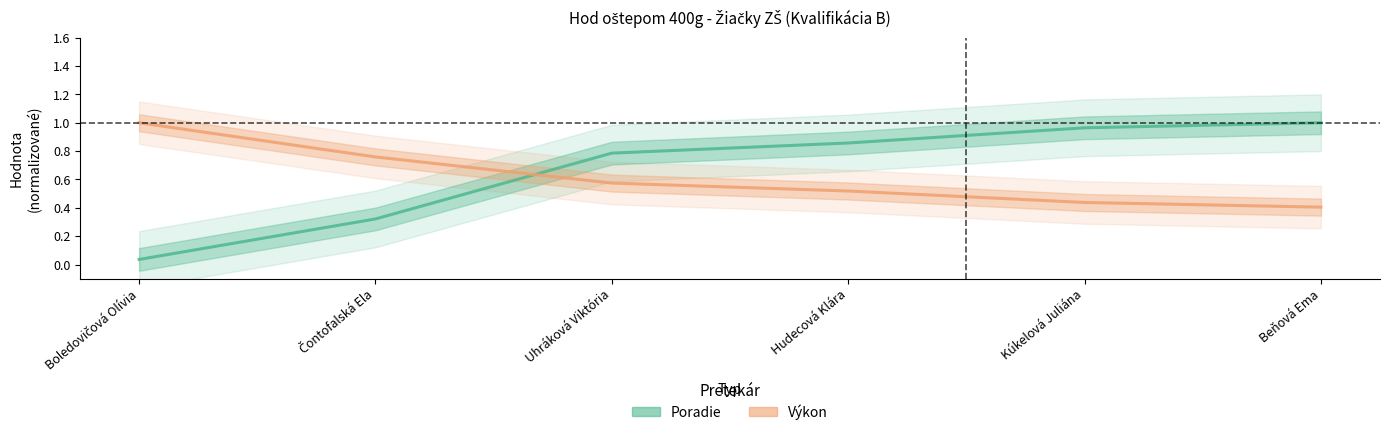

Rank the series at Kúkelová Juliána from highest to lowest value.

Poradie, Výkon